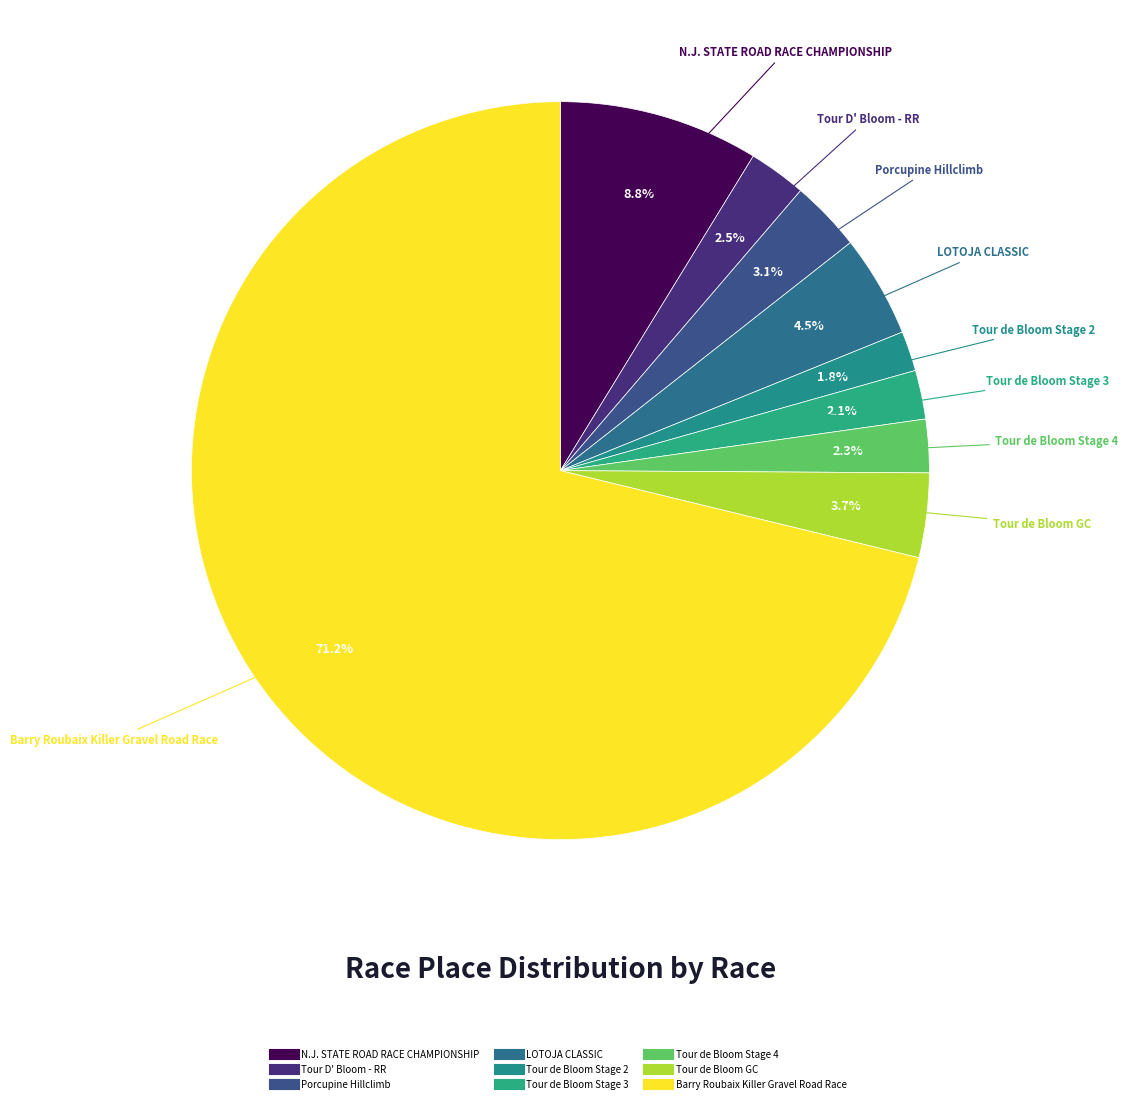

Which slice is the largest?

Barry Roubaix Killer Gravel Road Race